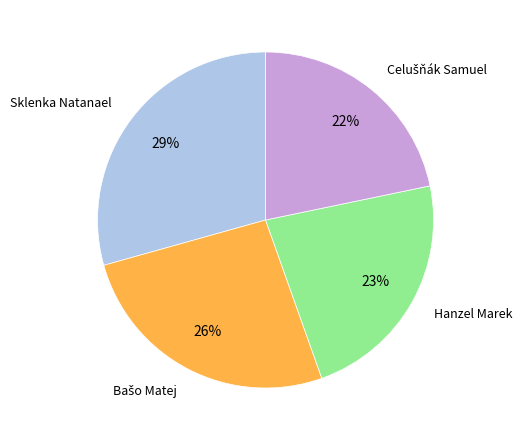

Is there any slice that represents more than half of the pie?

No